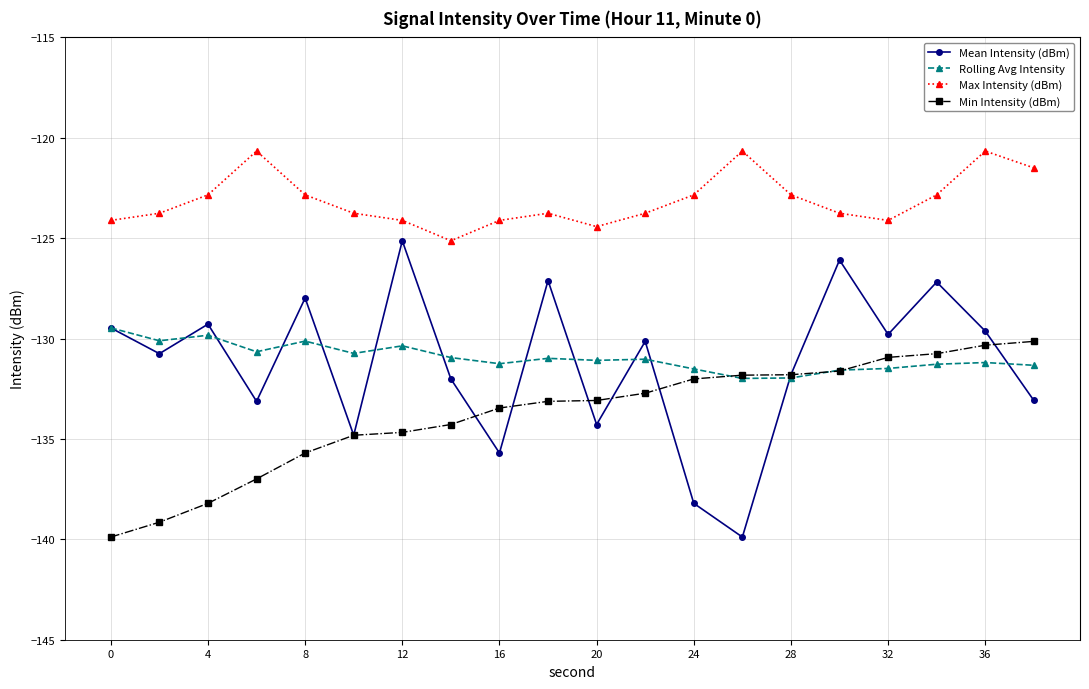

Which series has the largest total across all categories?

Max Intensity (dBm)